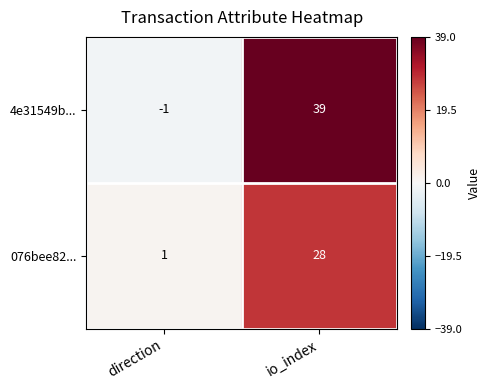

Which series changed the most between direction and io_index?

4e31549b...